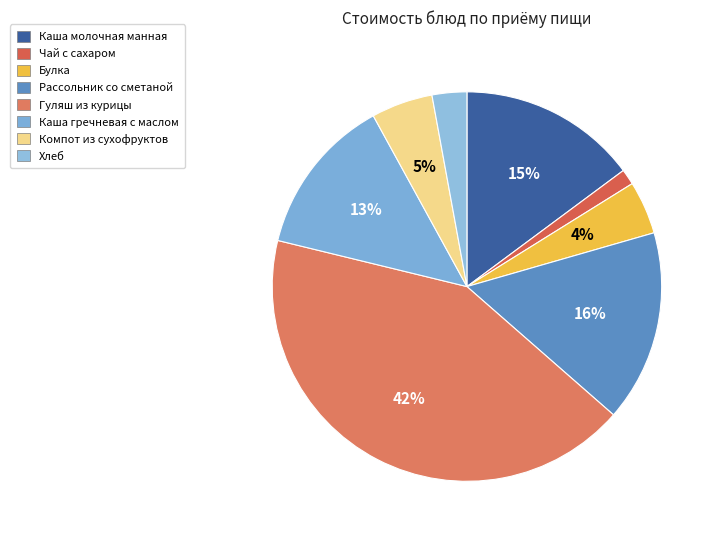

What is the smallest slice in the pie chart?

Чай с сахаром